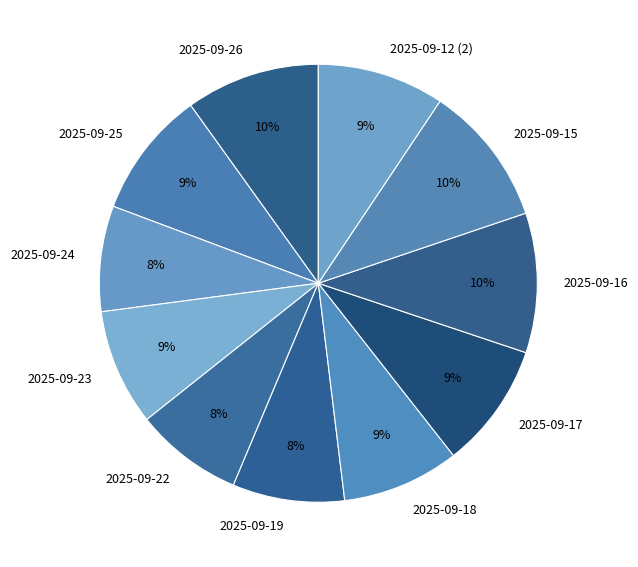

To the nearest percent, what is the combined percentage of 2025-09-15 and 2025-09-22?

18%